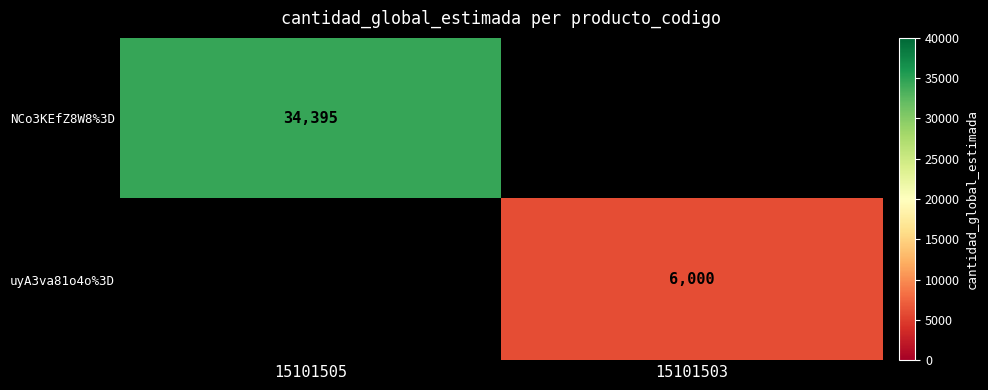

True or false: NCo3KEfZ8W8%3D has a value of 57752 at 15101505.

False